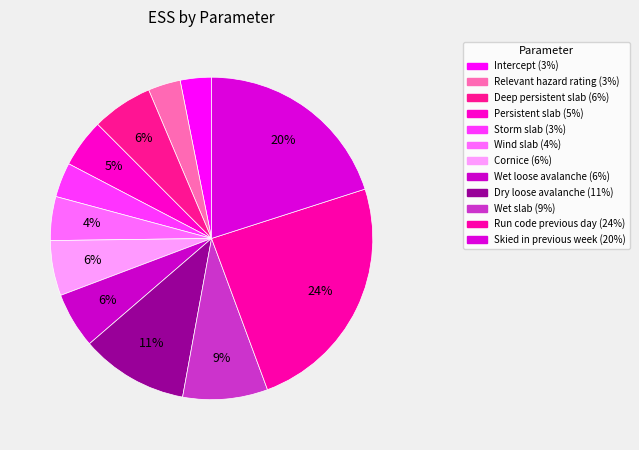

What percentage is NOT represented by Intercept?

96.9%